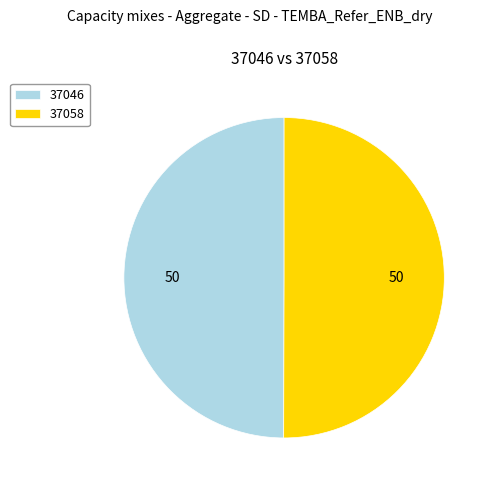

The 37058 slice represents 41% of the pie. True or false?

False